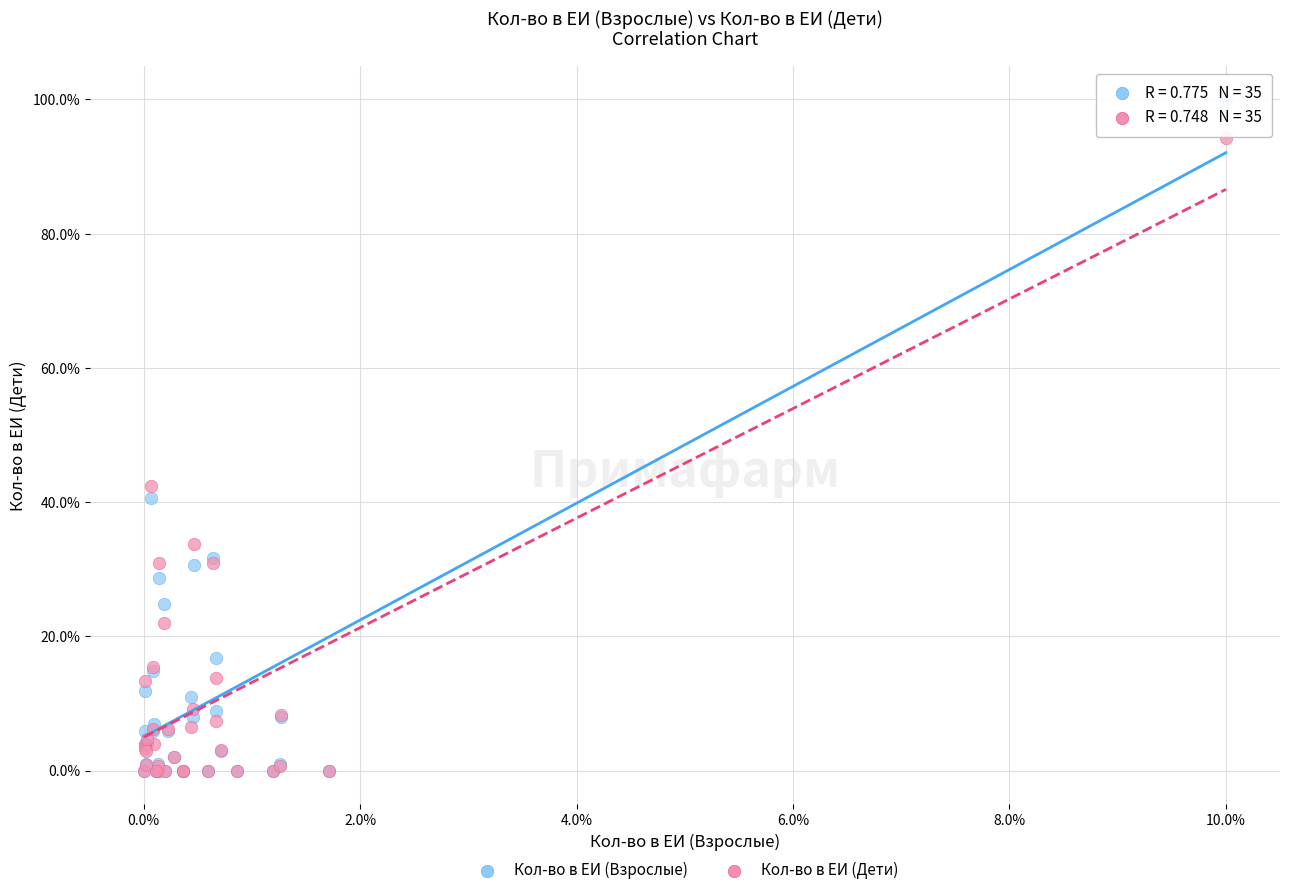

In the Кол-во в ЕИ (Взрослые) series, what Y value is closest to 50?

40.6